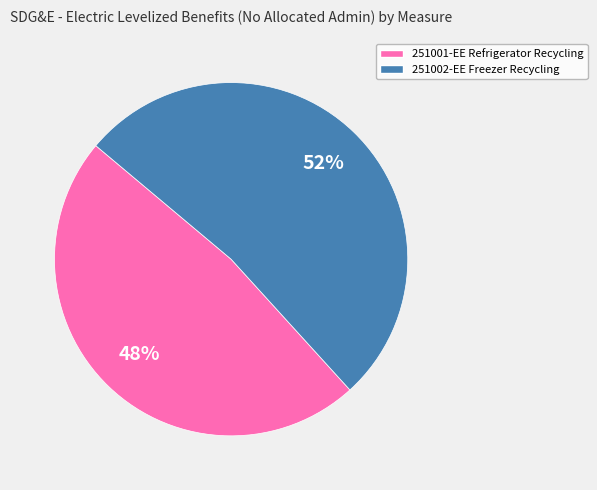

Do 251001-EE Refrigerator Recycling and 251002-EE Freezer Recycling together represent more than half of the pie?

Yes